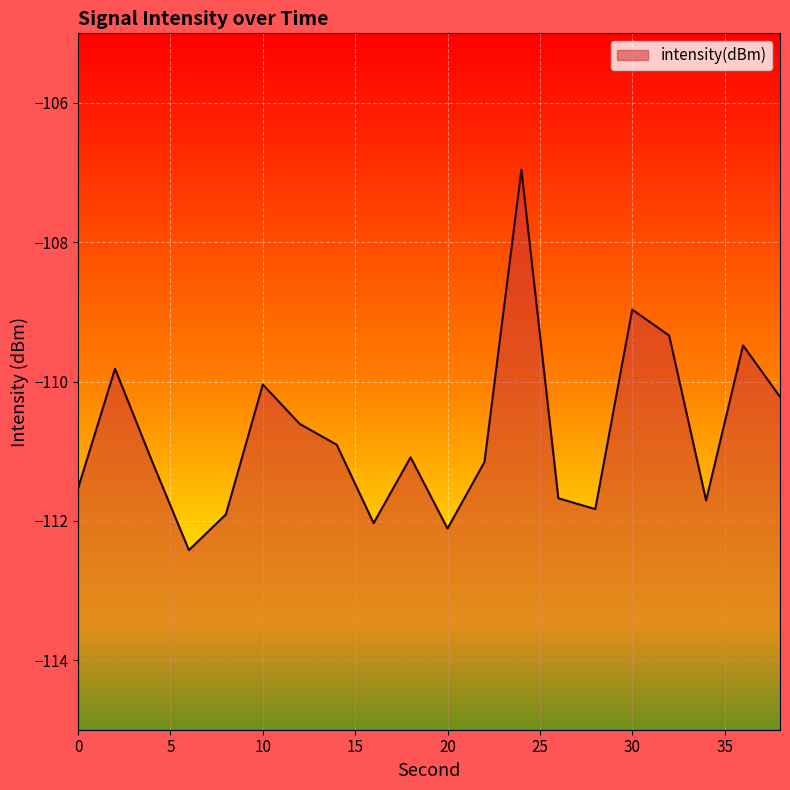

What is the greatest value displayed?

-107.0